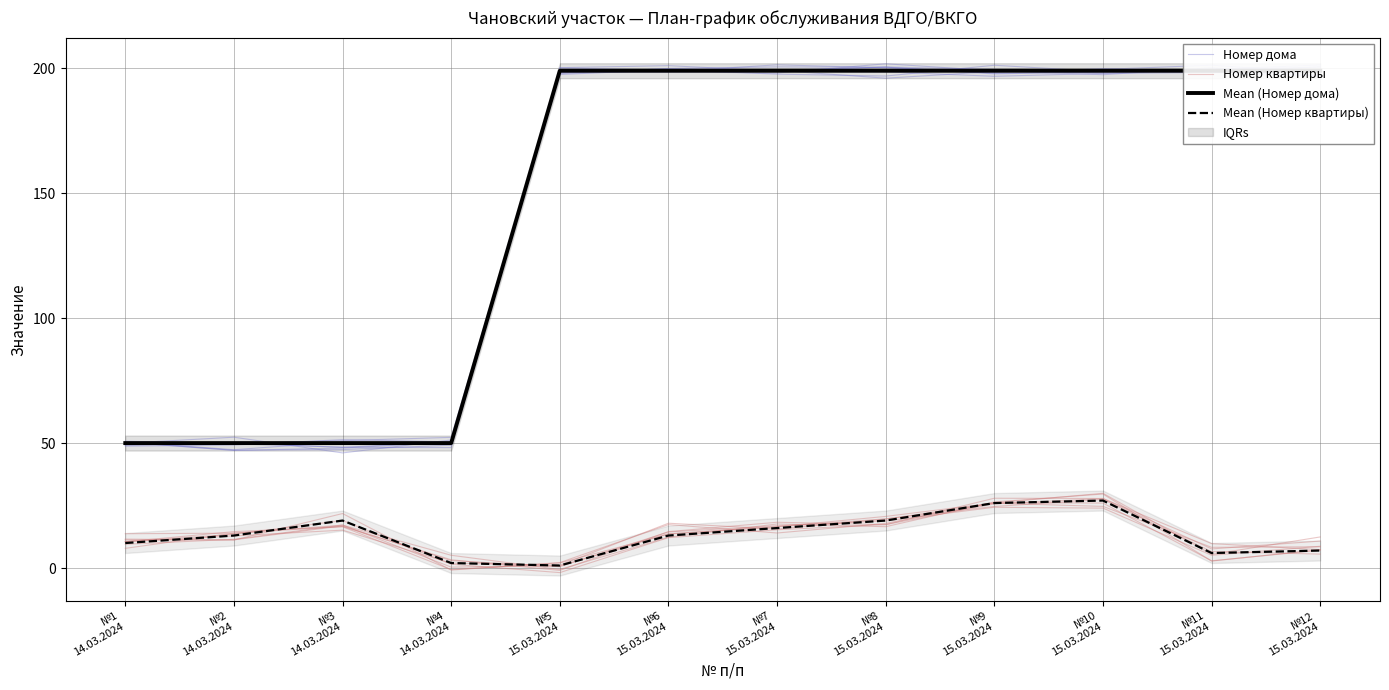

True or false: Номер дома has more than 0 points higher than both neighbors.

True